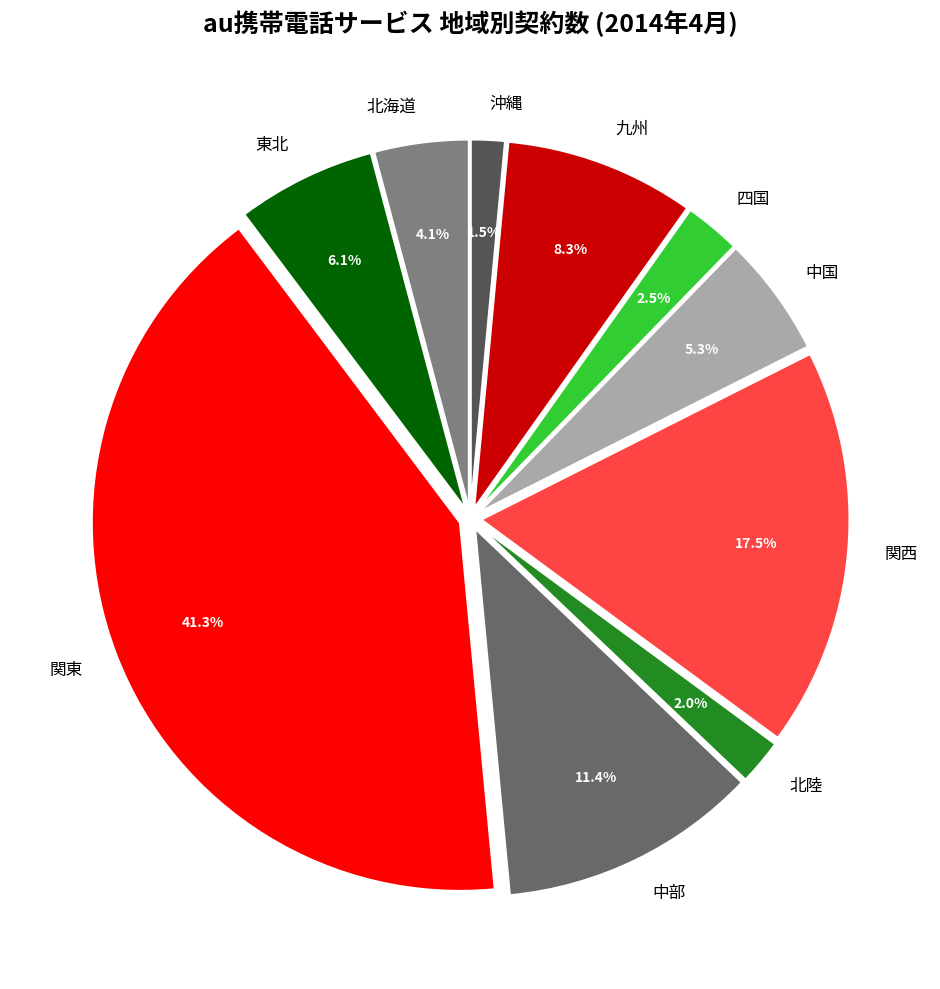

Is it true that 北海道 is 4% of the pie?

True